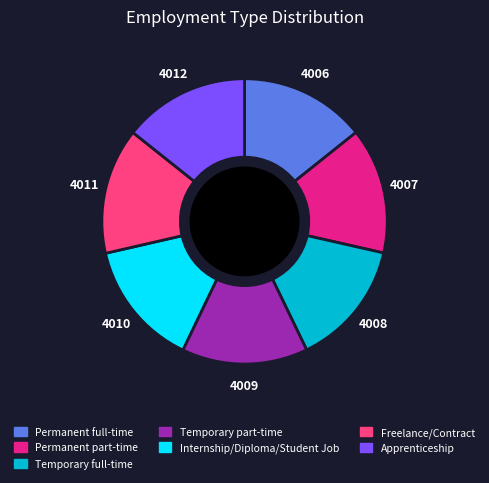

Does Permanent part-time represent more than half of the total?

No